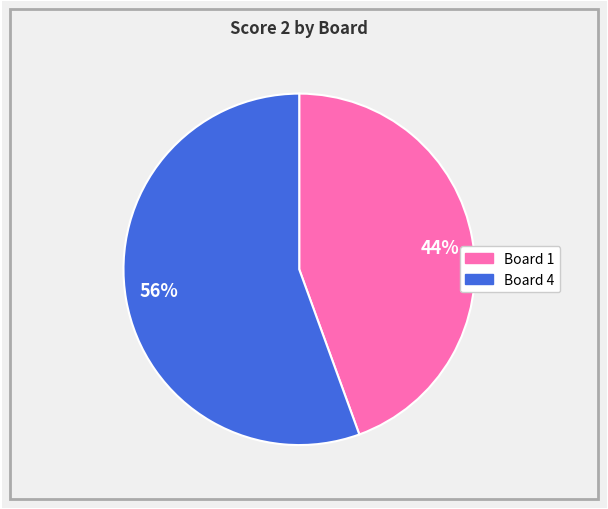

Rank the categories by value from highest to lowest.

Board 4, Board 1